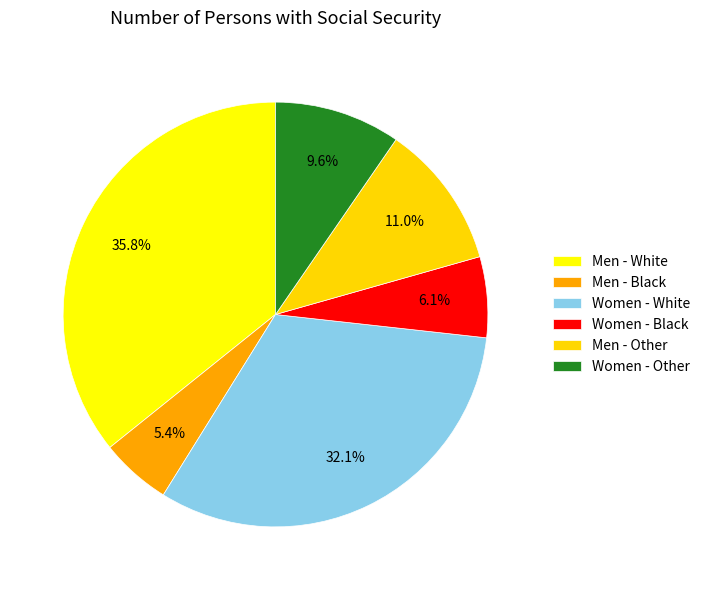

Which category has the biggest portion of the pie?

Men - White